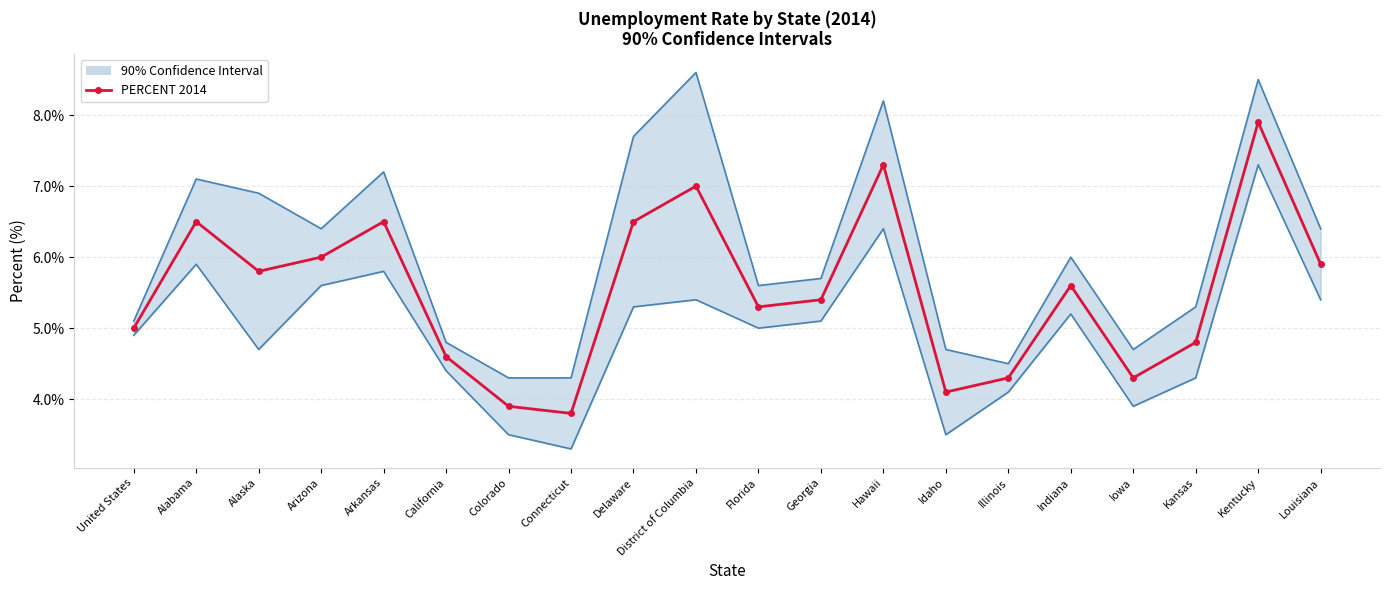

Does the chart have visible grid lines?

Yes